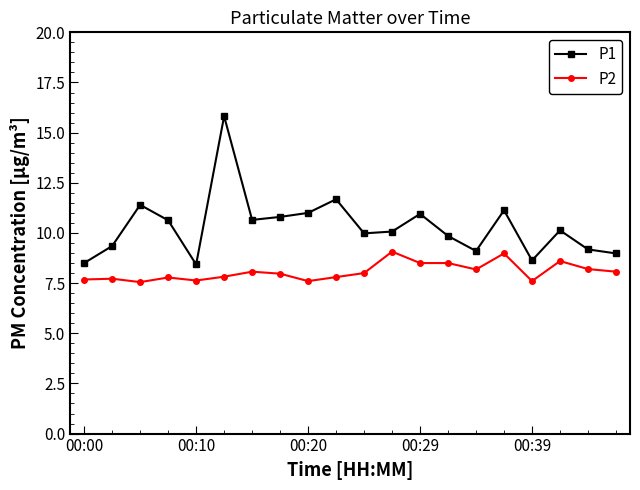

What is the value of the P2 point at the 11th from the left?

8.0